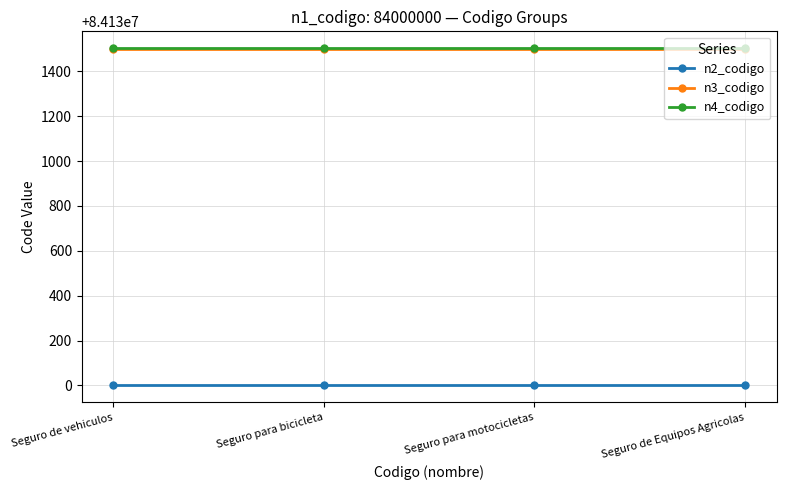

What value does the n3_codigo series have at Seguro para motocicletas?

84131500